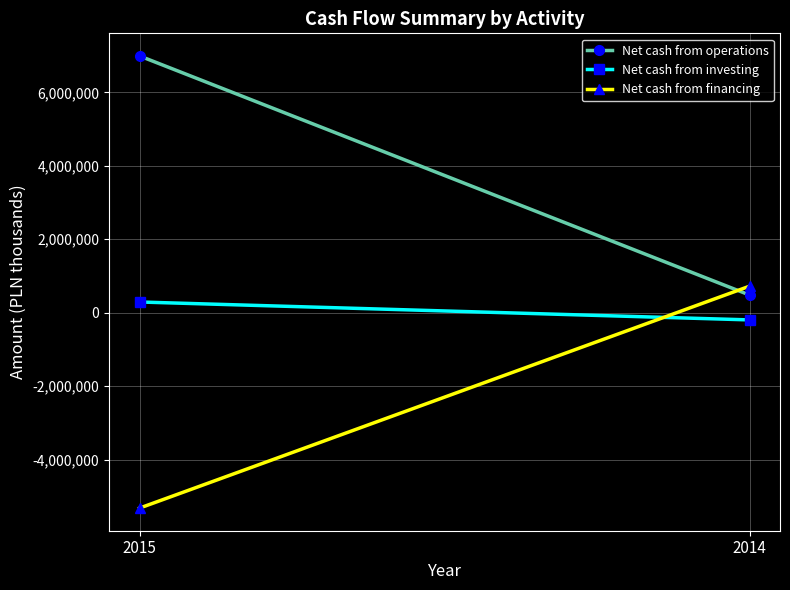

List the series in order of their peak value, lowest first.

Net cash from investing, Net cash from financing, Net cash from operations